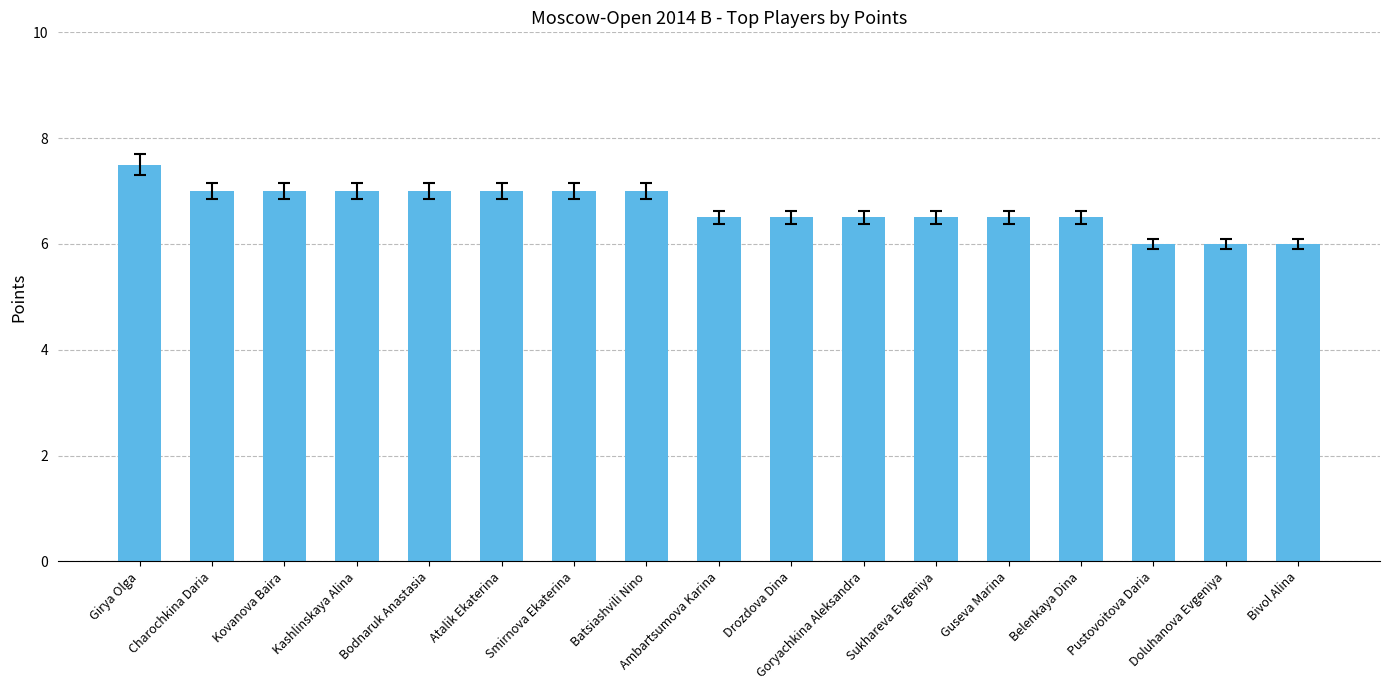

What is the approximate value at Belenkaya Dina?

6.5